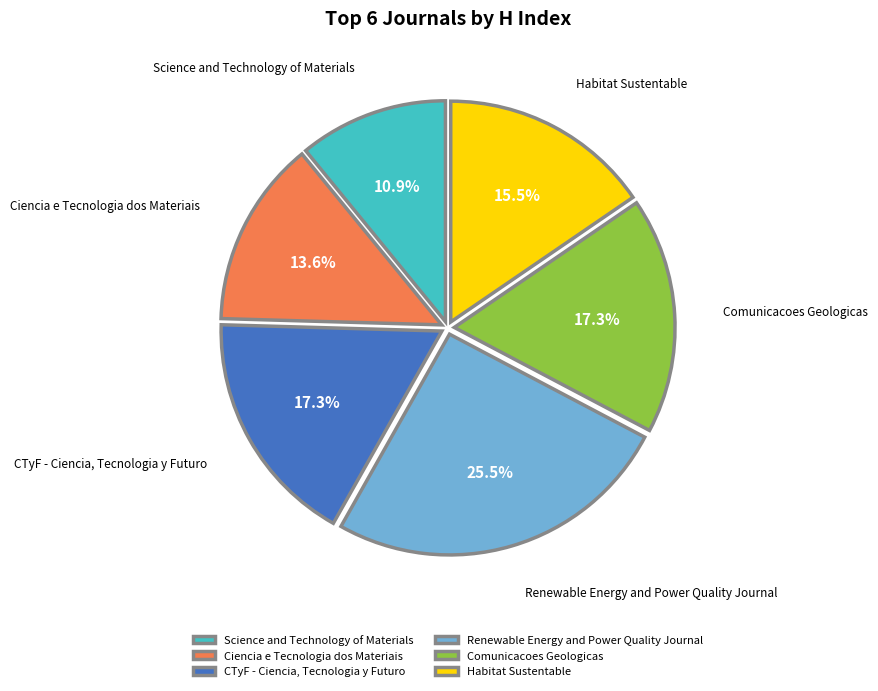

What is the smallest slice in the pie chart?

Science and Technology of Materials